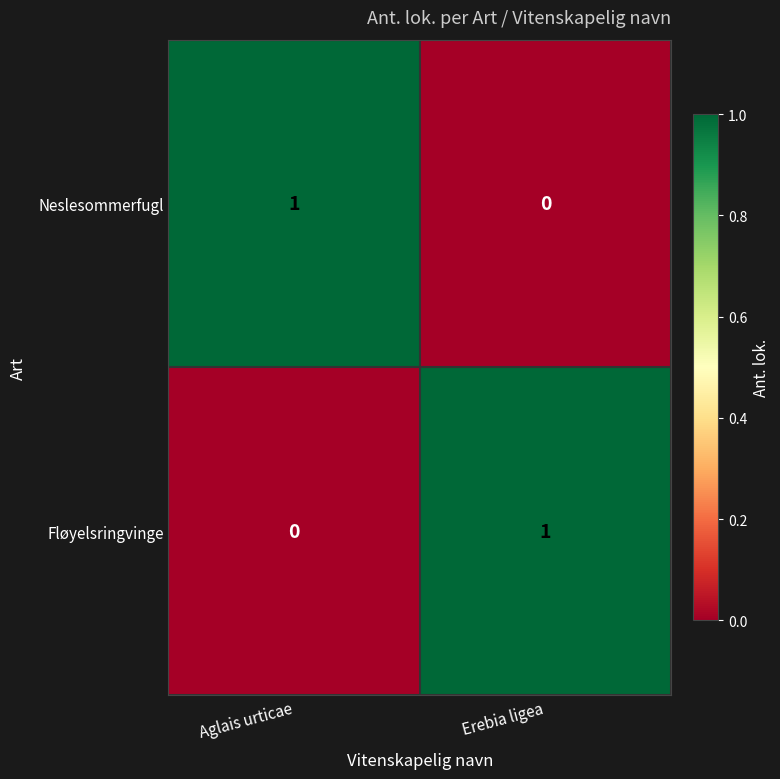

How many positive values does the Neslesommerfugl series have?

1